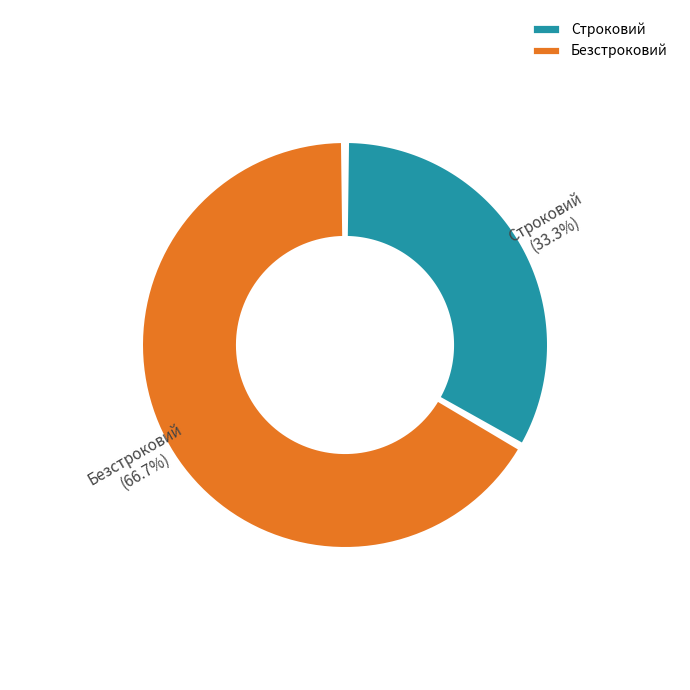

What is the change in value from Строковий to Безстроковий?

+1